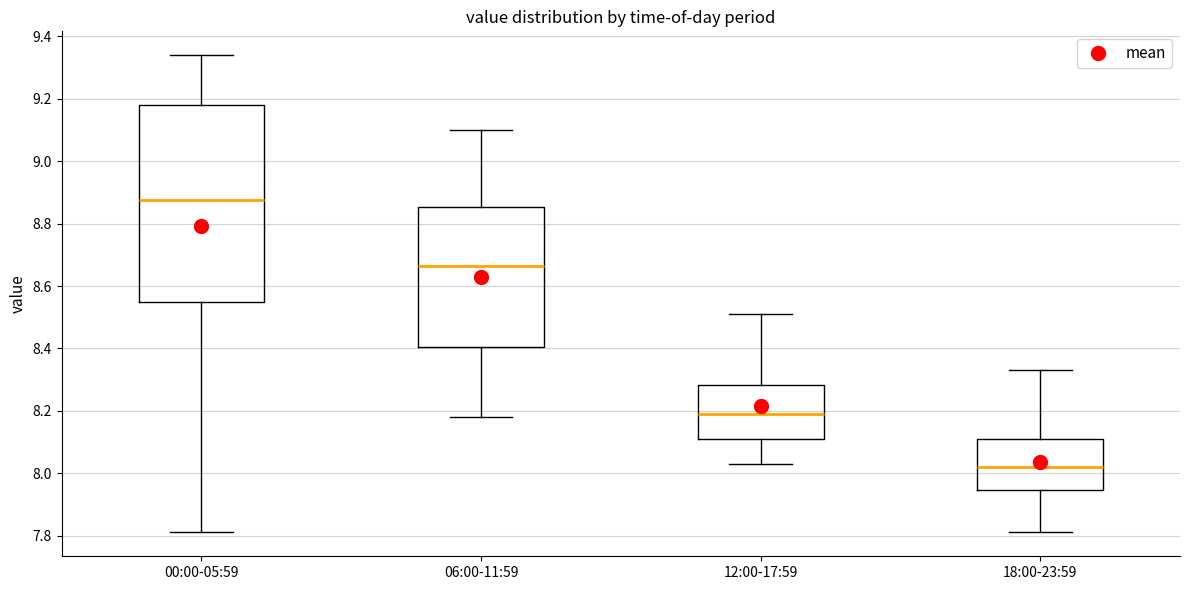

Reading left to right, read every box against the y-axis: the position of its median line, the range the box covers, and the ends of its whiskers. The values are not printed on the chart, so give them approximately, as read against the axis.

00:00-05:59: median 8.88, box 8.54 to 9.18, whiskers 7.82 to 9.34
06:00-11:59: median 8.66, box 8.40 to 8.86, whiskers 8.18 to 9.10
12:00-17:59: median 8.20, box 8.12 to 8.28, whiskers 8.04 to 8.52
18:00-23:59: median 8.02, box 7.94 to 8.12, whiskers 7.82 to 8.34